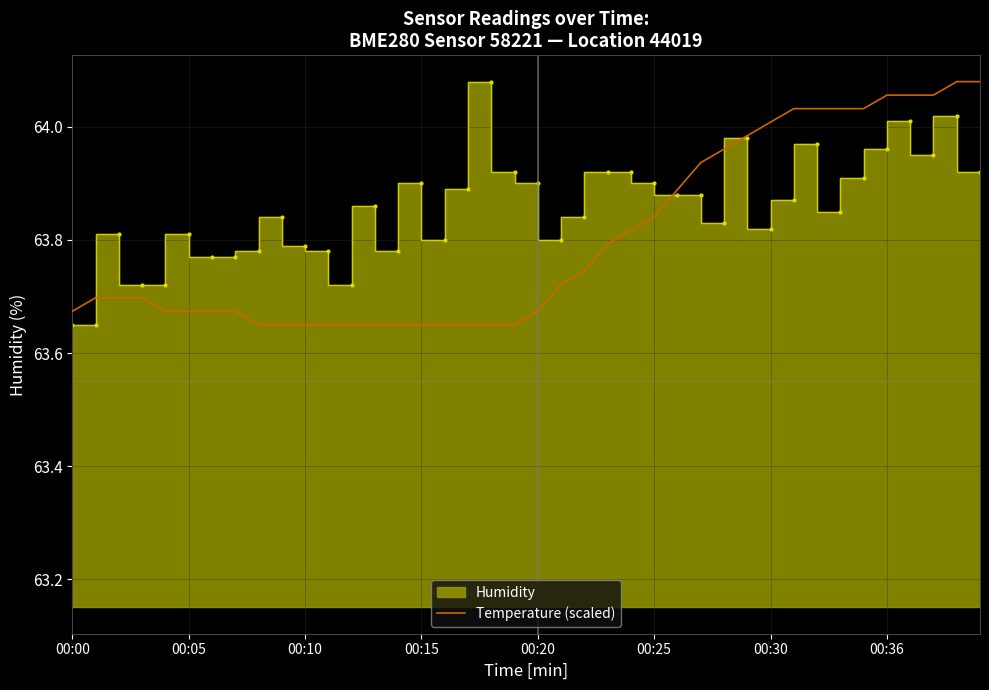

True or false: the data shows 21.7 at 38.

False